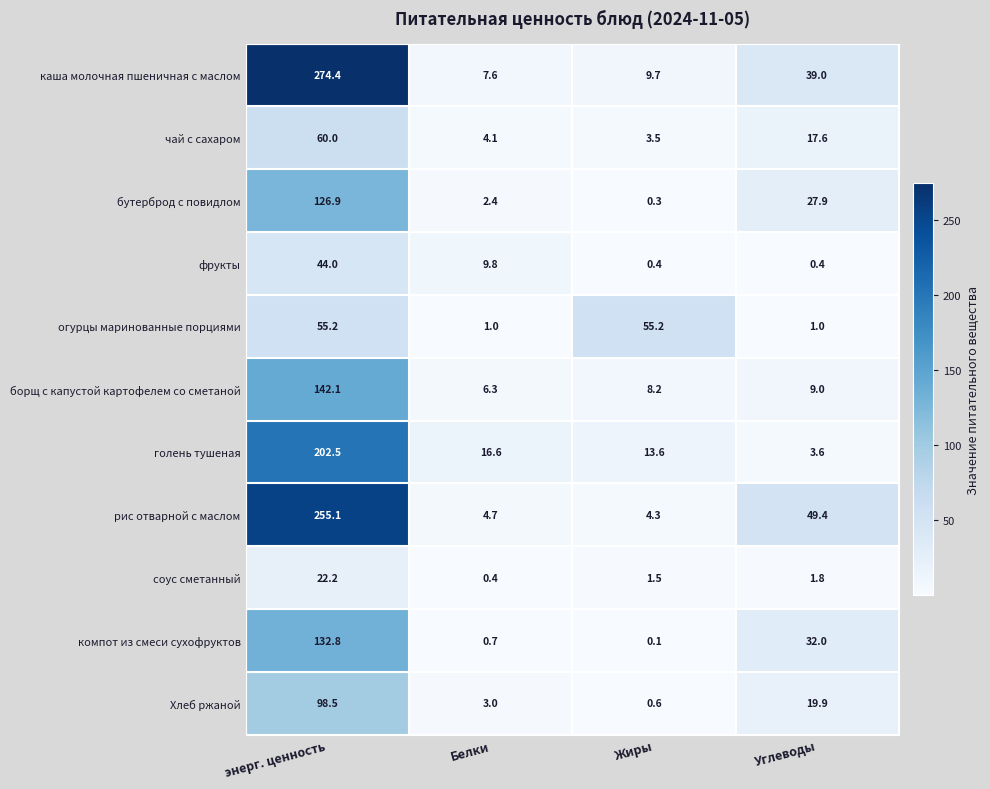

The value of фрукты at Углеводы is 0.4. True or false?

True